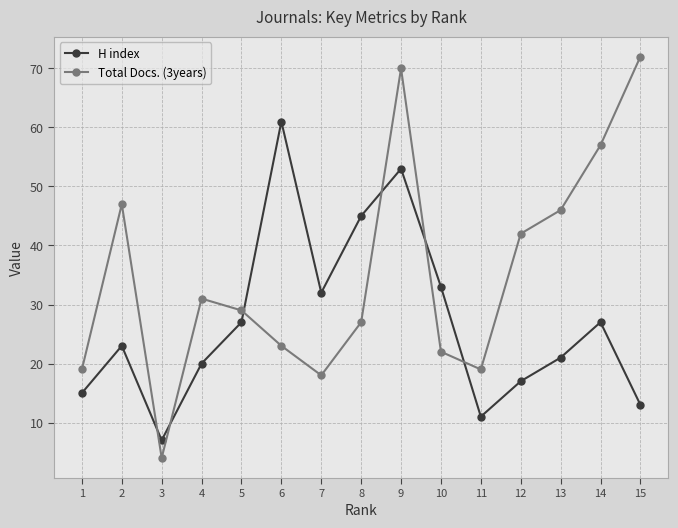

How many values in the Total Docs. (3years) series are below 29?

7